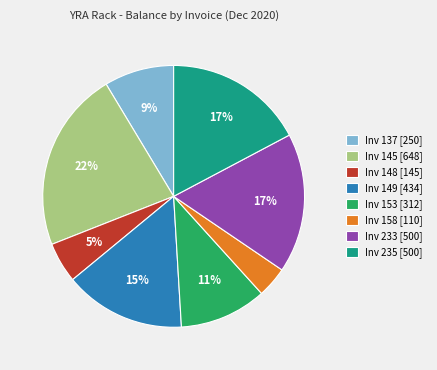

Is there any slice that represents more than half of the pie?

No